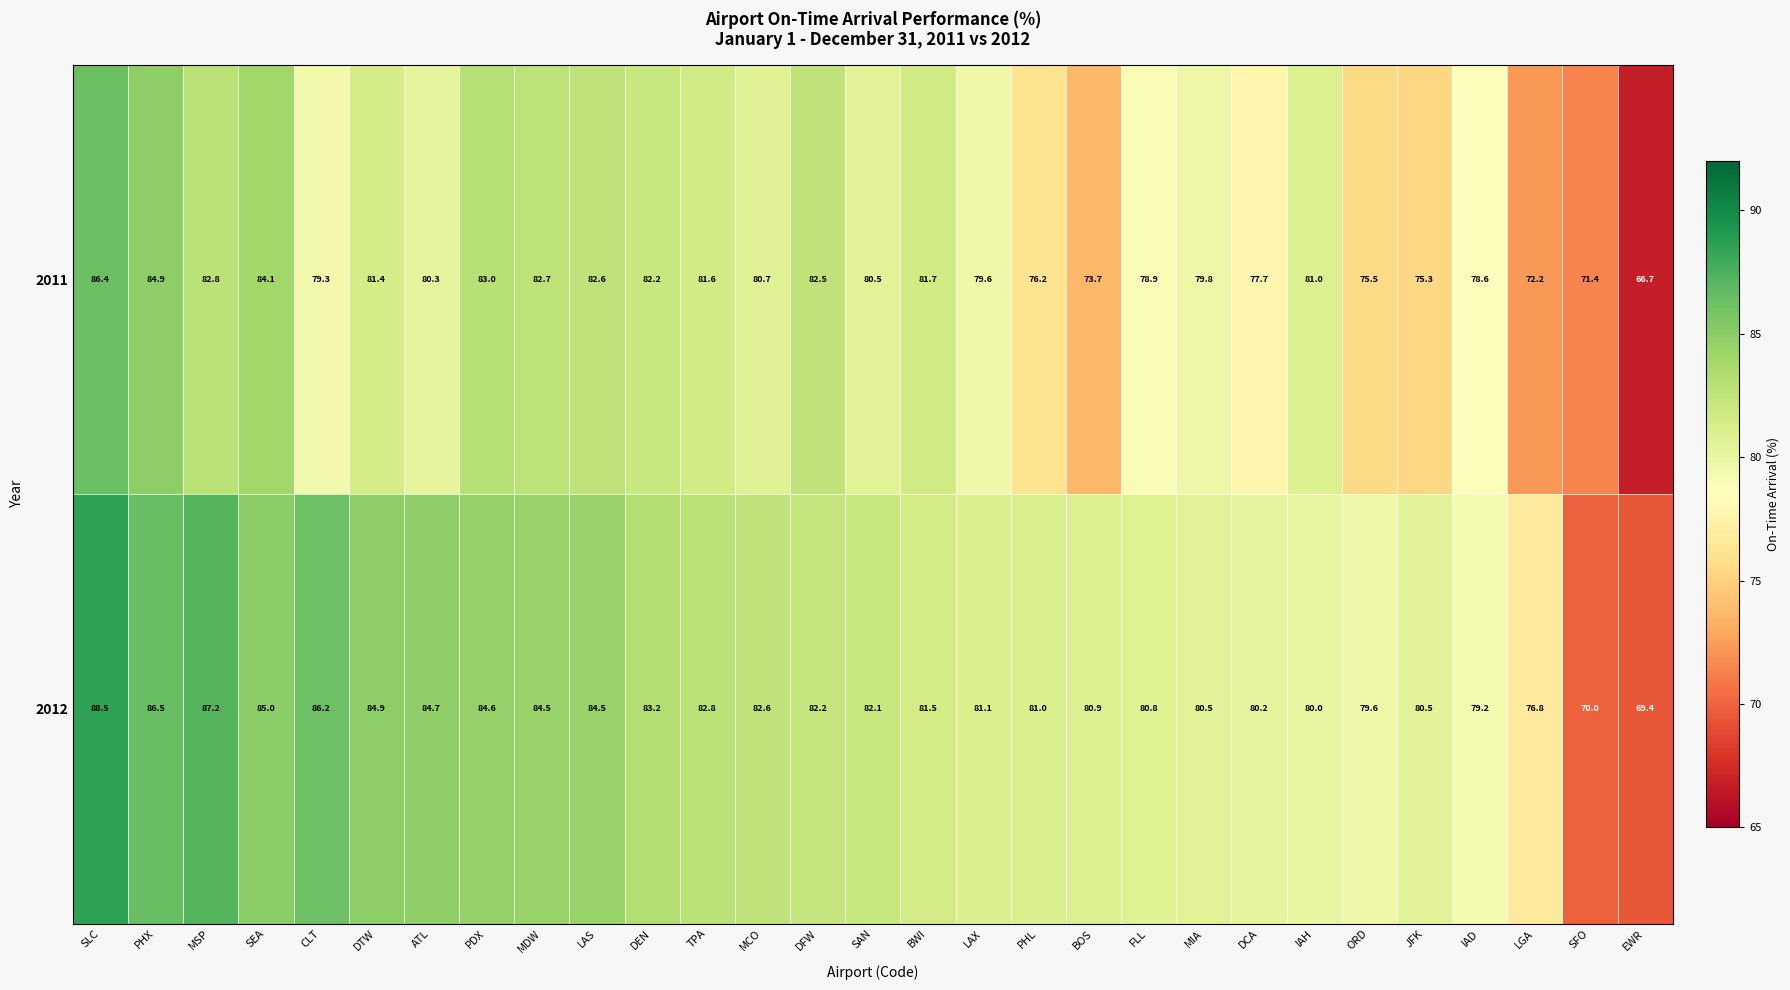

Which series changed the most between DTW and FLL?

2012